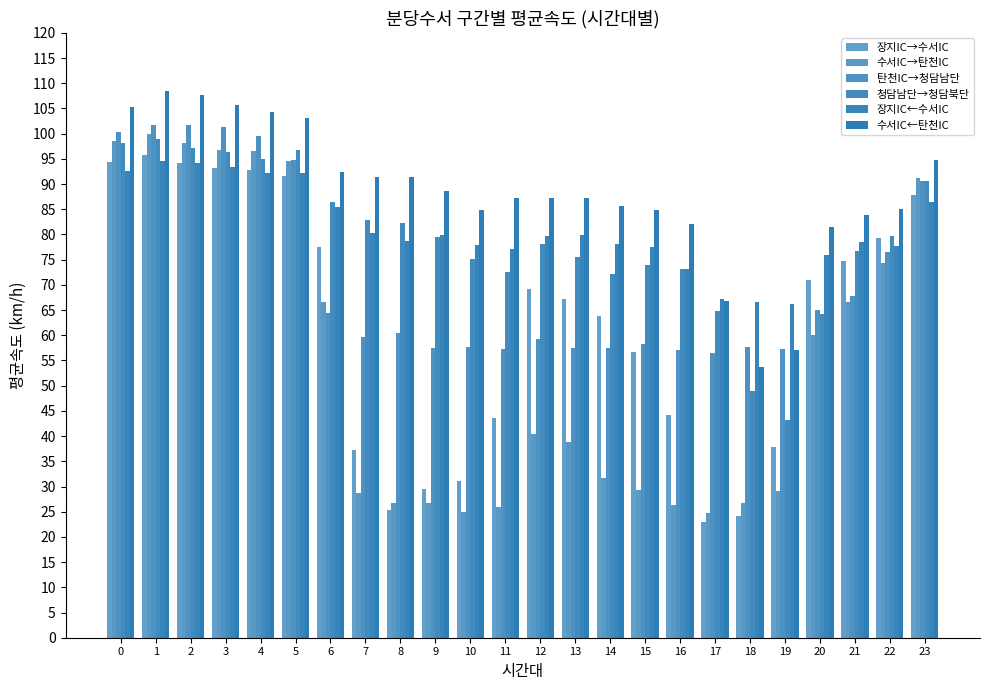

Are the bars horizontal?

No